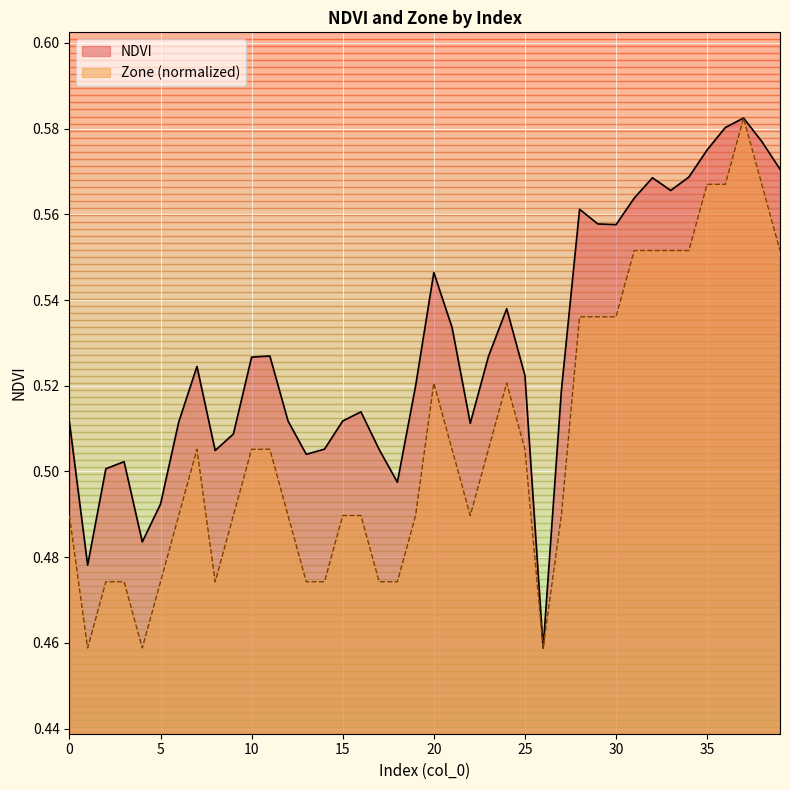

What is the value of the Zone point at the 4th from the left?

0.5